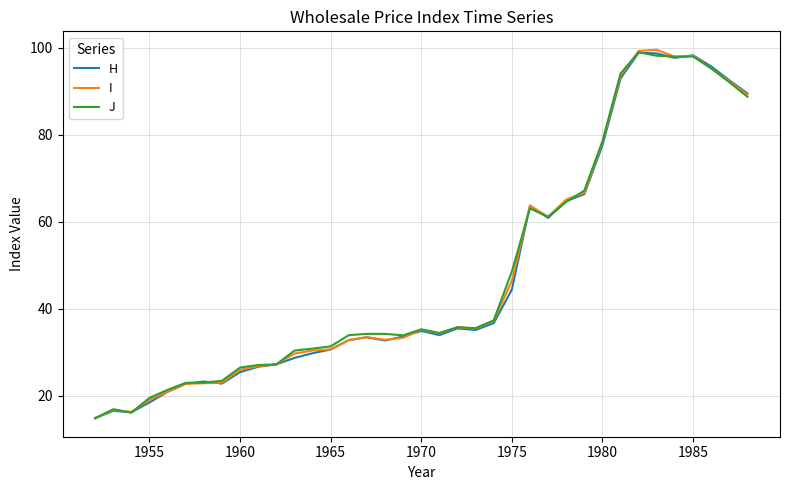

How many values in the I series exceed 34?

19